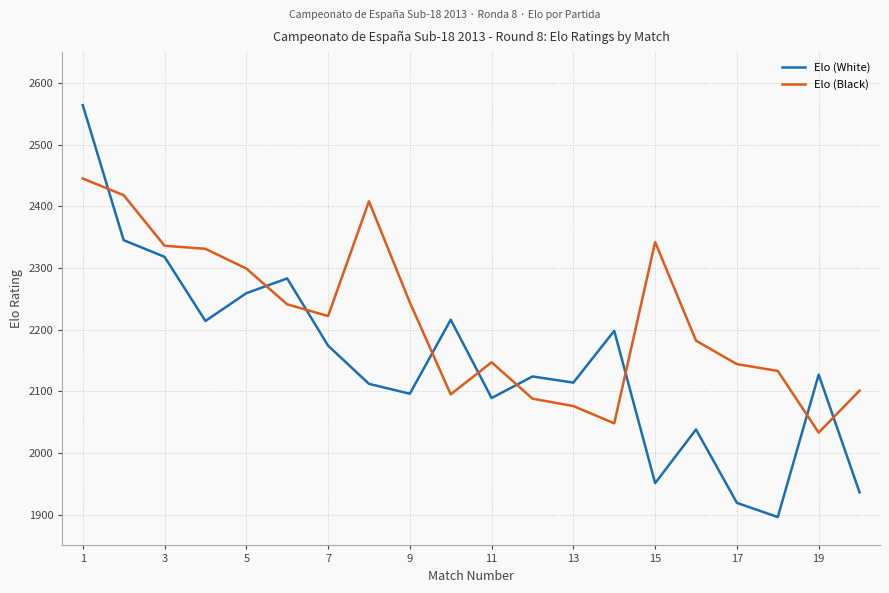

What is the smallest value displayed?

1896